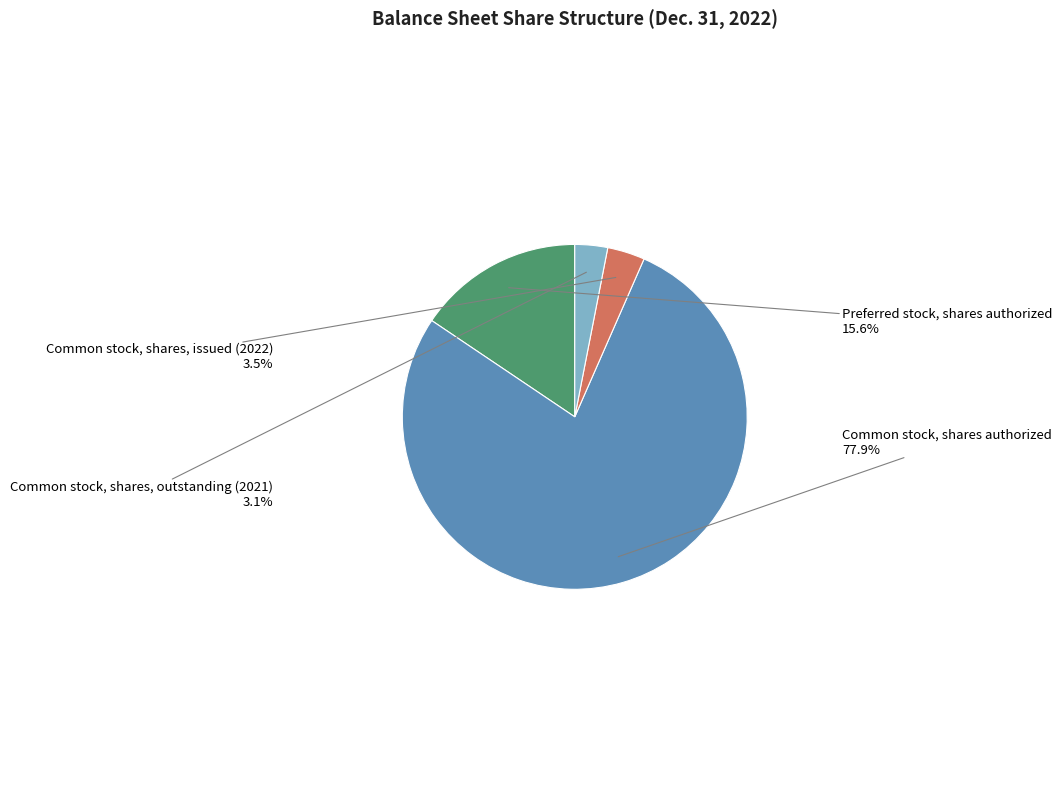

Is there a majority slice in this chart?

Yes